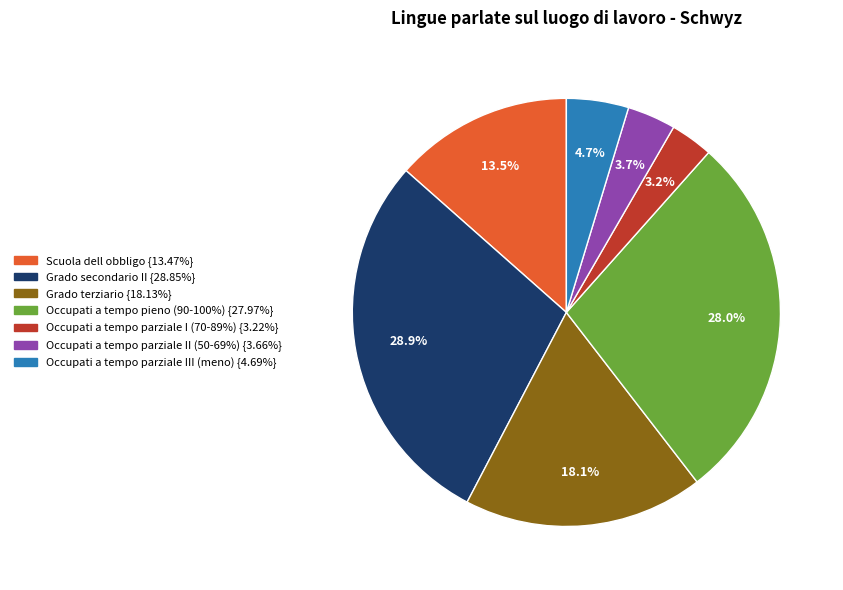

Approximately how many times larger is the value at Occupati a tempo pieno (90-100%) compared to Occupati a tempo parziale III (meno)?

6.0